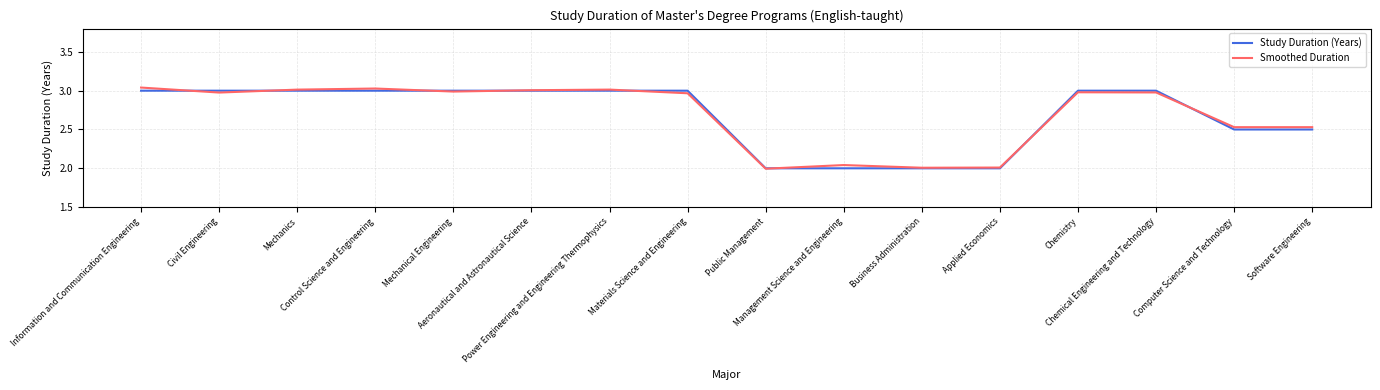

True or false: Study Duration (Years) and Smoothed Duration intersect in this chart.

True